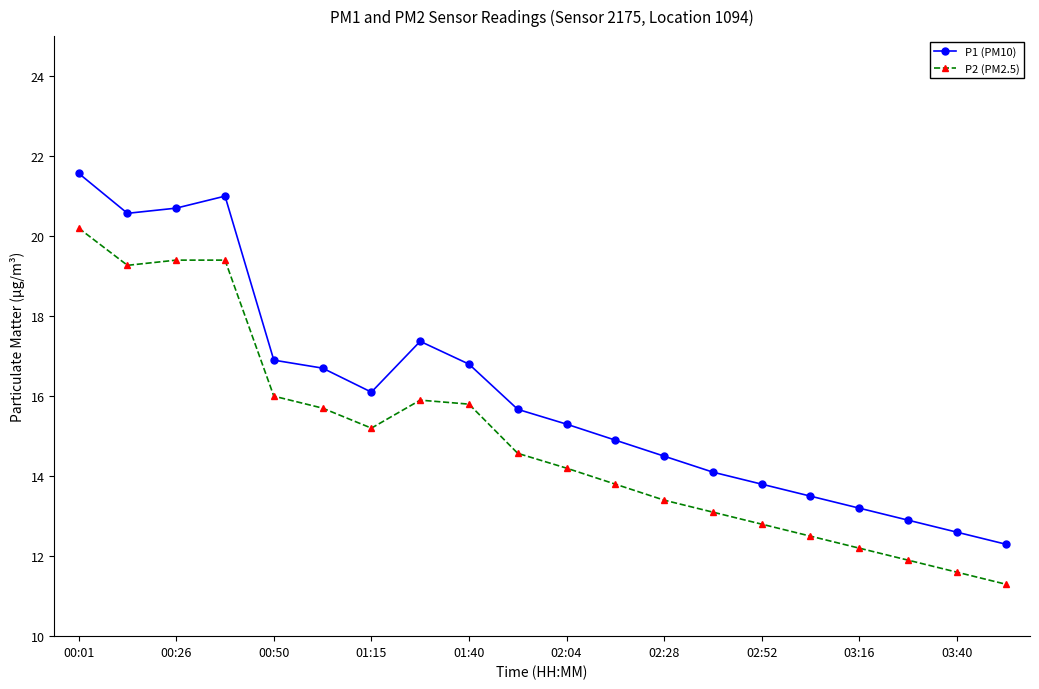

True or false: P2 (PM2.5) and P1 (PM10) cross at least once.

False